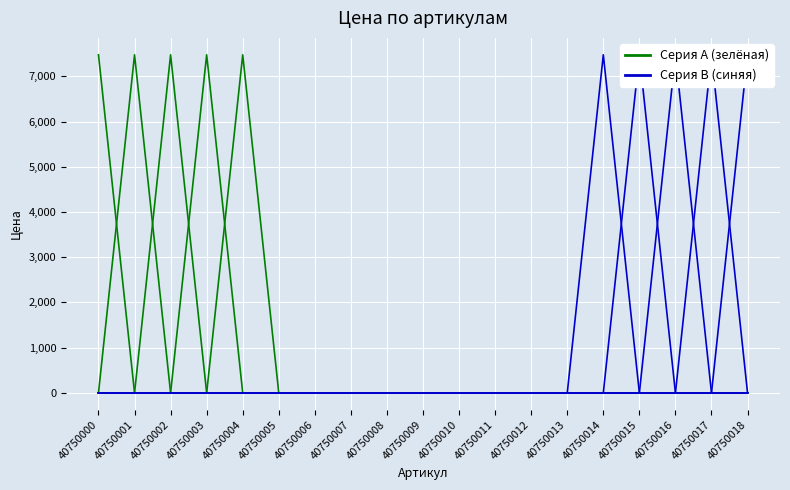

Is it true that Серия A equals -4196 at 40750006?

False